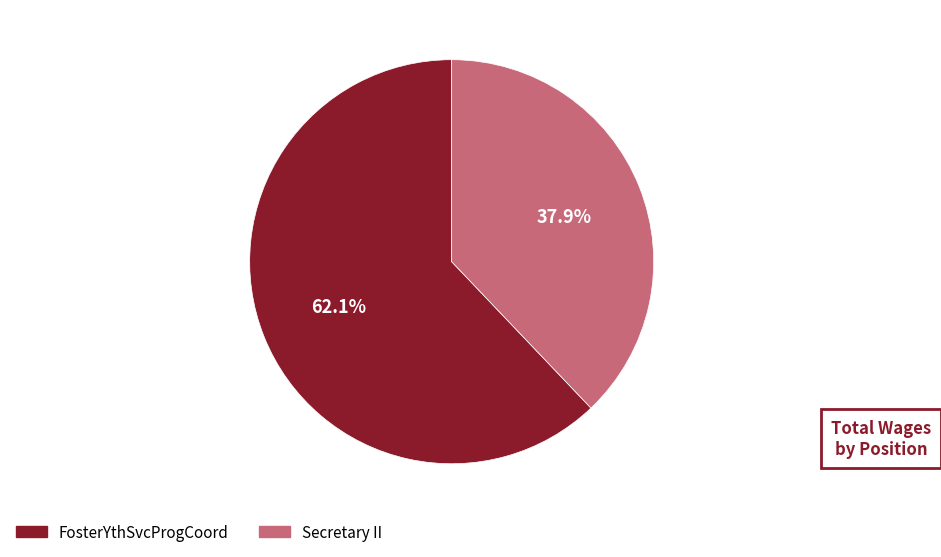

What portion of the pie excludes Secretary II?

62.1%